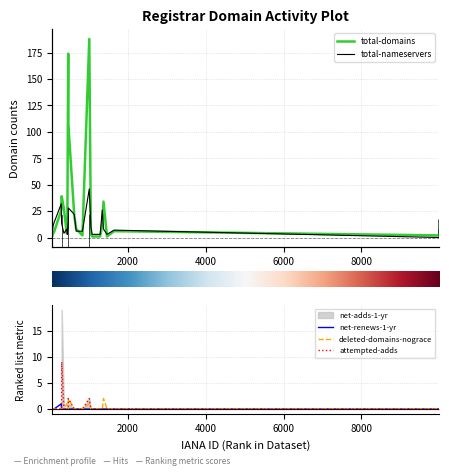

Where is deleted-domains-nograce nearest to the value 1?

7